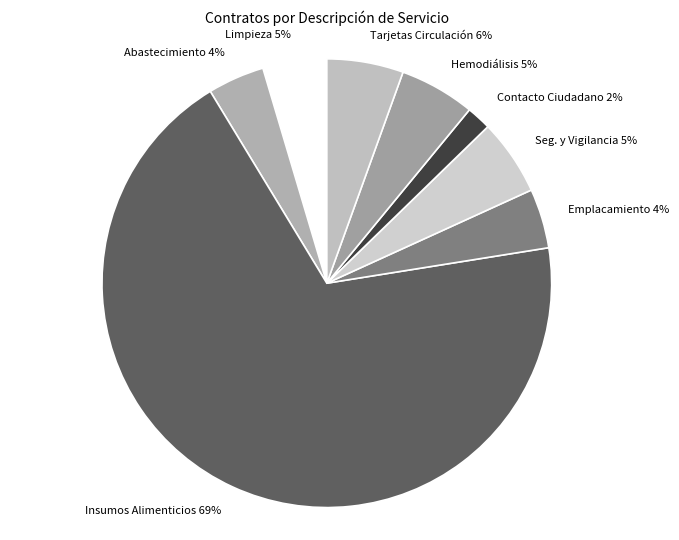

What percentage is the Seg. y Vigilancia slice, to the nearest percent?

5%